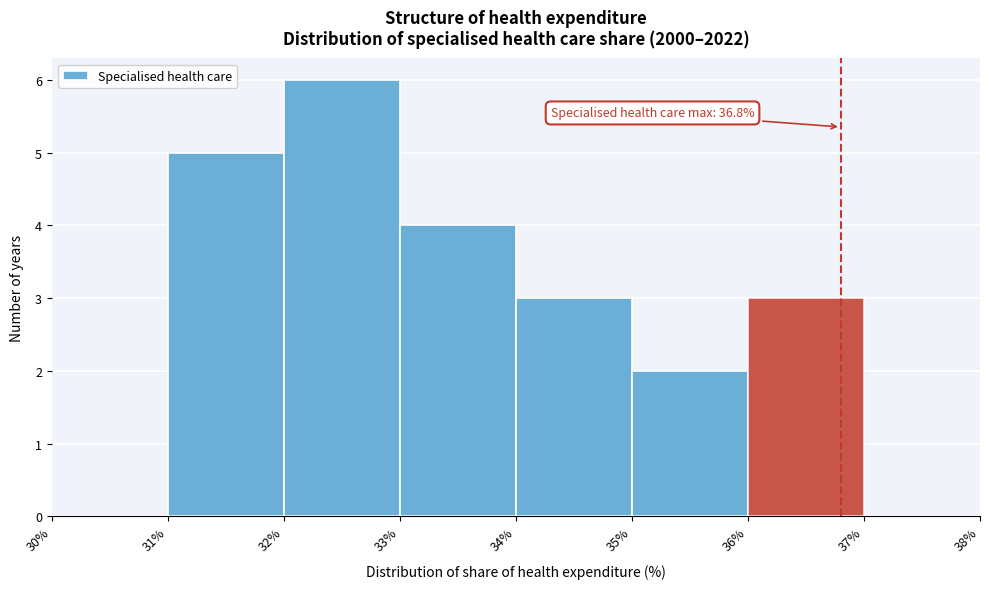

Which range on the x-axis has the tallest bar?

32% to 33%